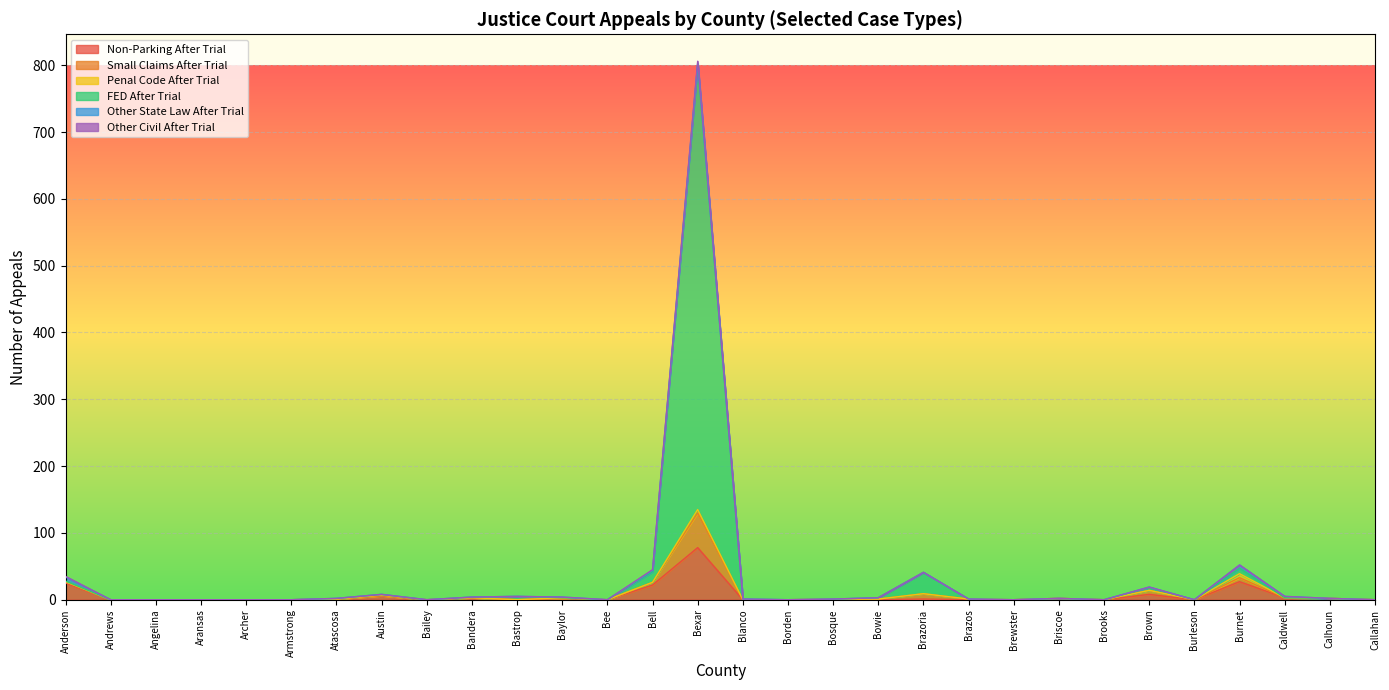

What is the highest value of the Non-Parking After Trial series?

78